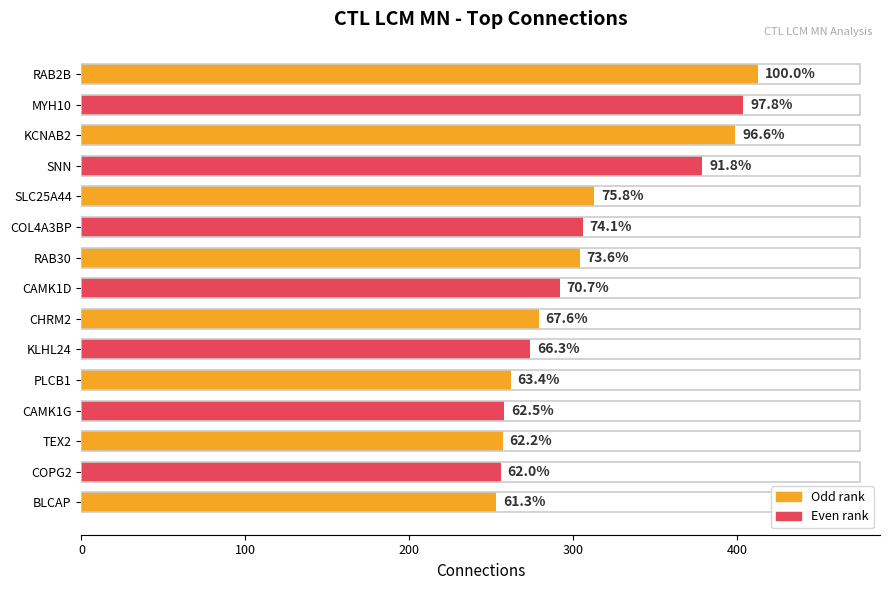

How many bars are there in total?

15